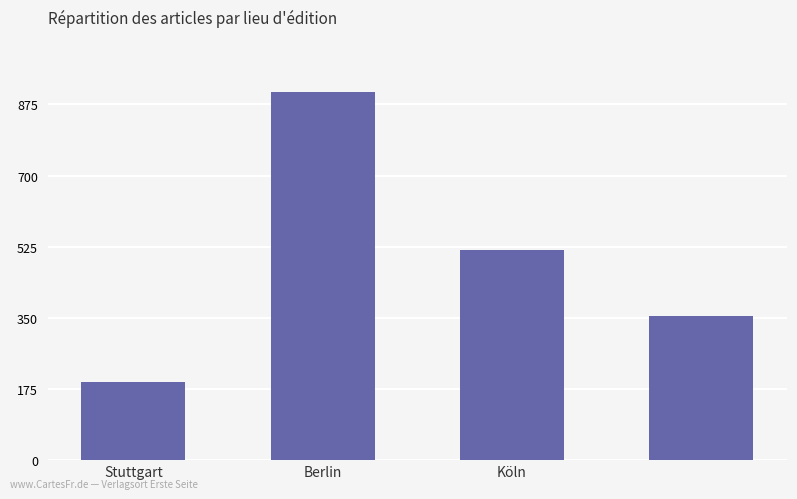

Reading right to left, what are all the values shown in this chart?

355	518	905	191